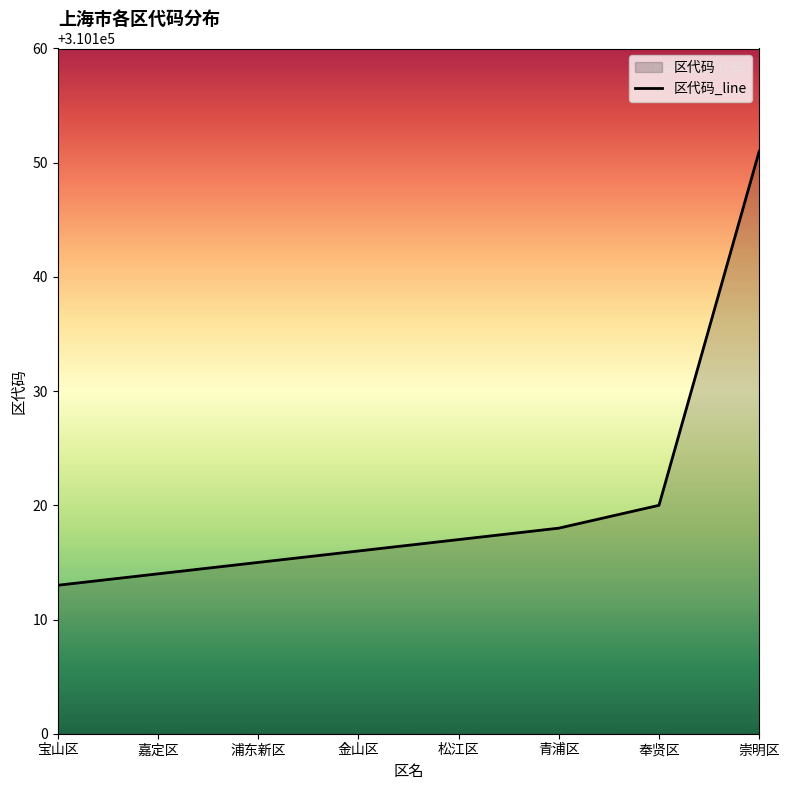

The value at 青浦区 is 310118. True or false?

True